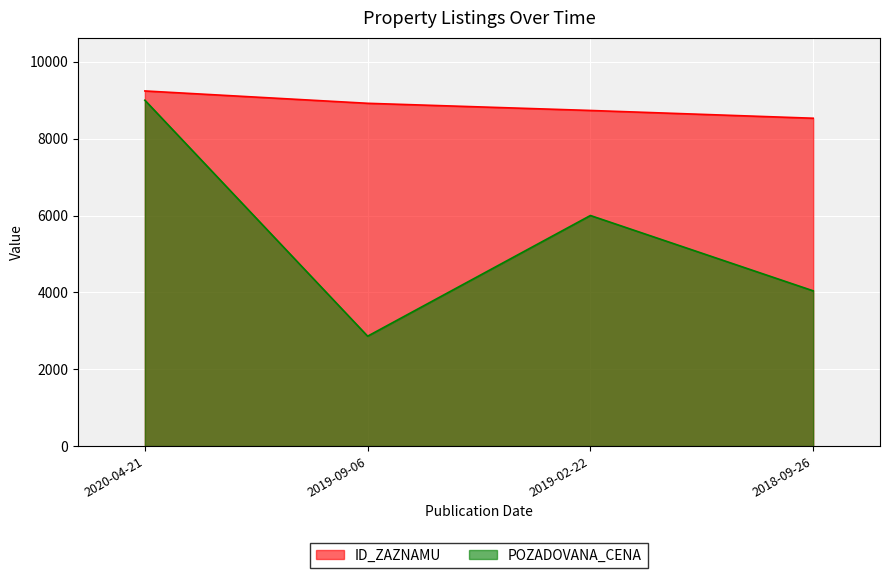

List the labels in order of ID_ZAZNAMU value, largest first.

2020-04-21, 2019-09-06, 2019-02-22, 2018-09-26